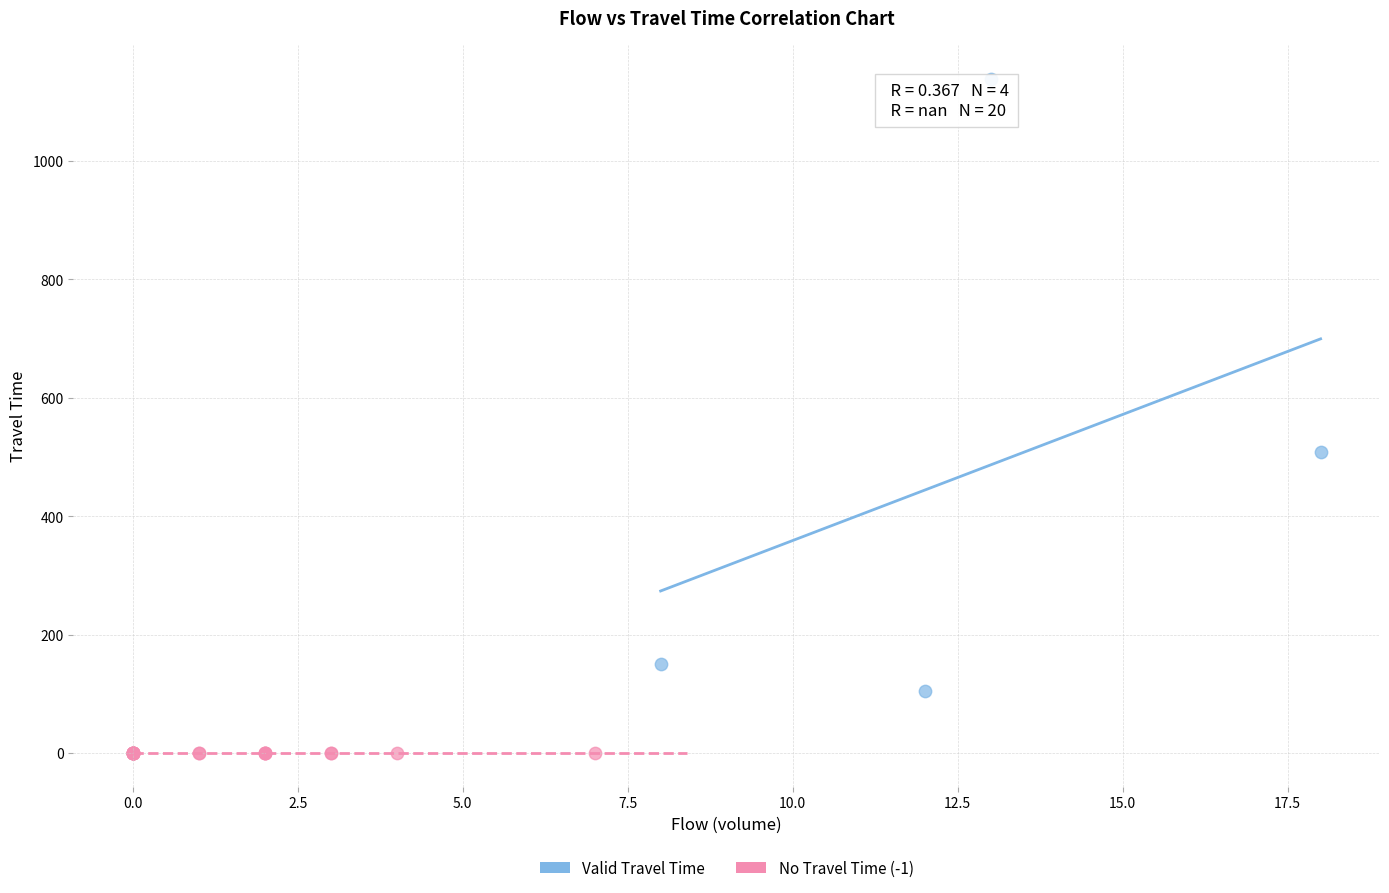

Which series contains the lowest Y value?

No Travel Time (-1)